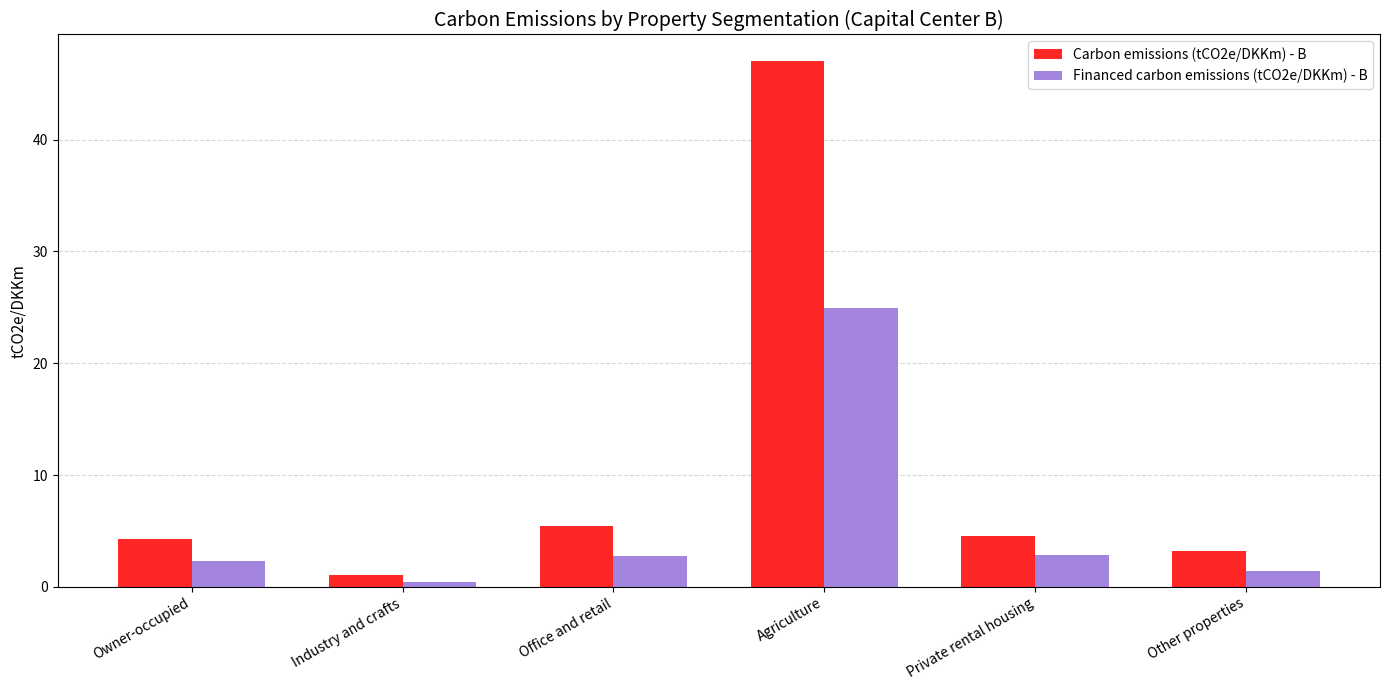

Which category has the lowest value across all series?

Industry and crafts